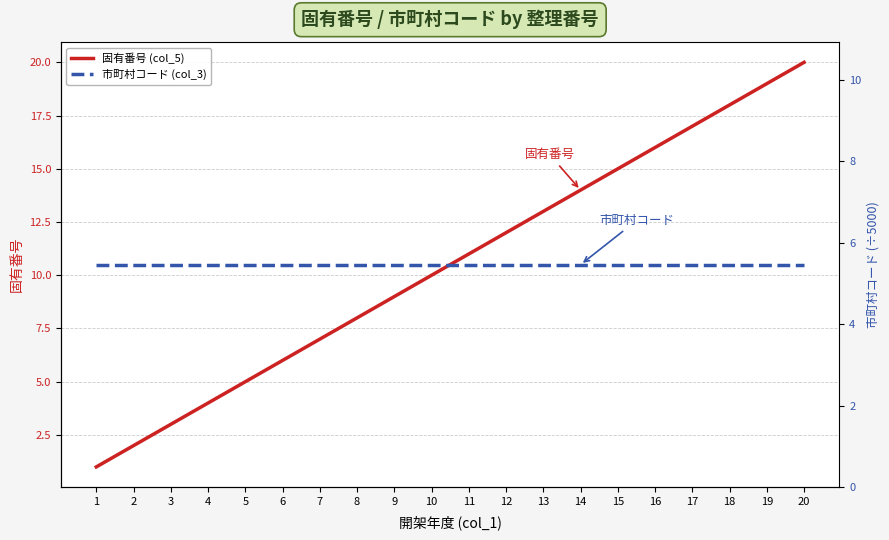

At which label does 市町村コード (col_3) reach its peak?

1